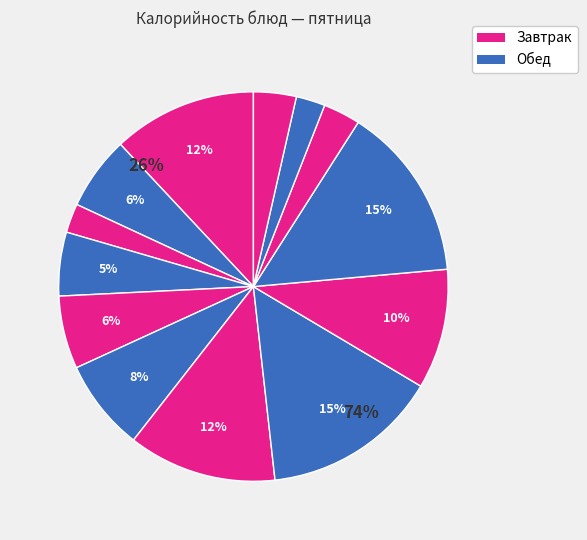

Rank the categories by value from lowest to highest.

Бутерброд с колбасой, Хлеб пшеничный, Чай с сахаром, Хлеб ржано-пшеничный, Мандарин, Салат крабовый, Компот из апельсинов, Суп картофельный, Сарделька отварная, Каша манная, Рис припущенный, Биточек мясной, Капуста тушеная